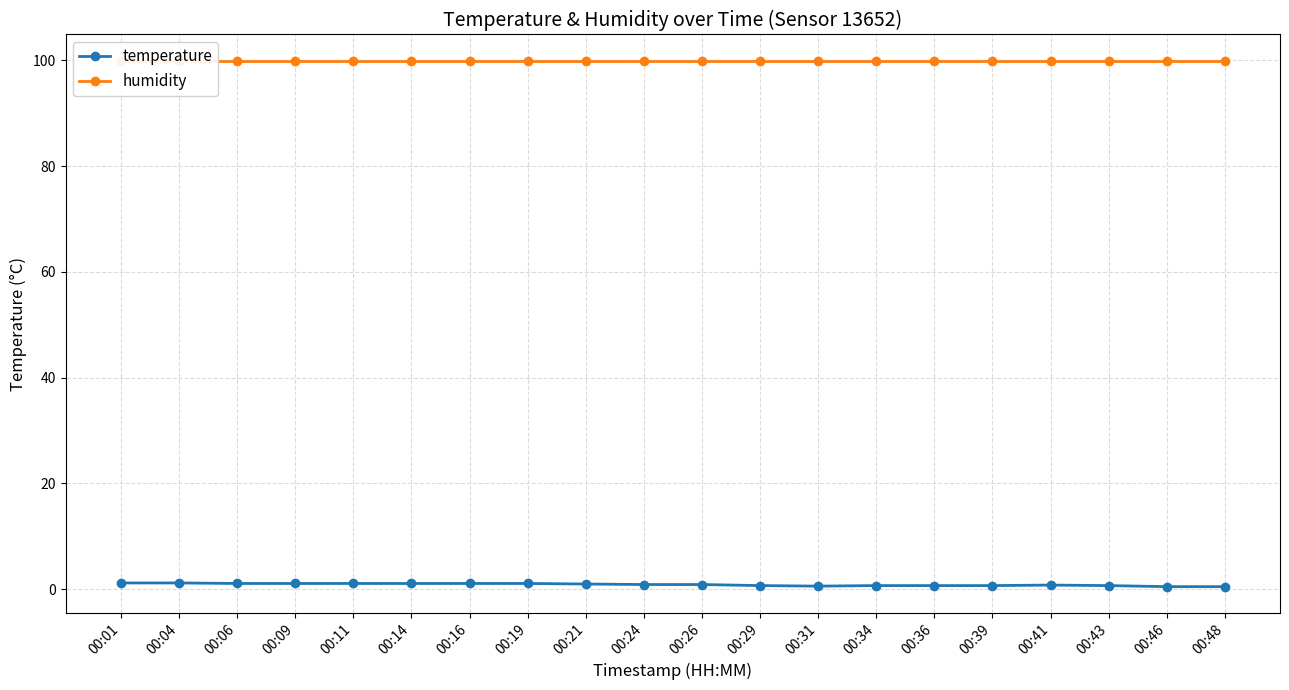

The value of humidity at 00:09 is 57.3. True or false?

False